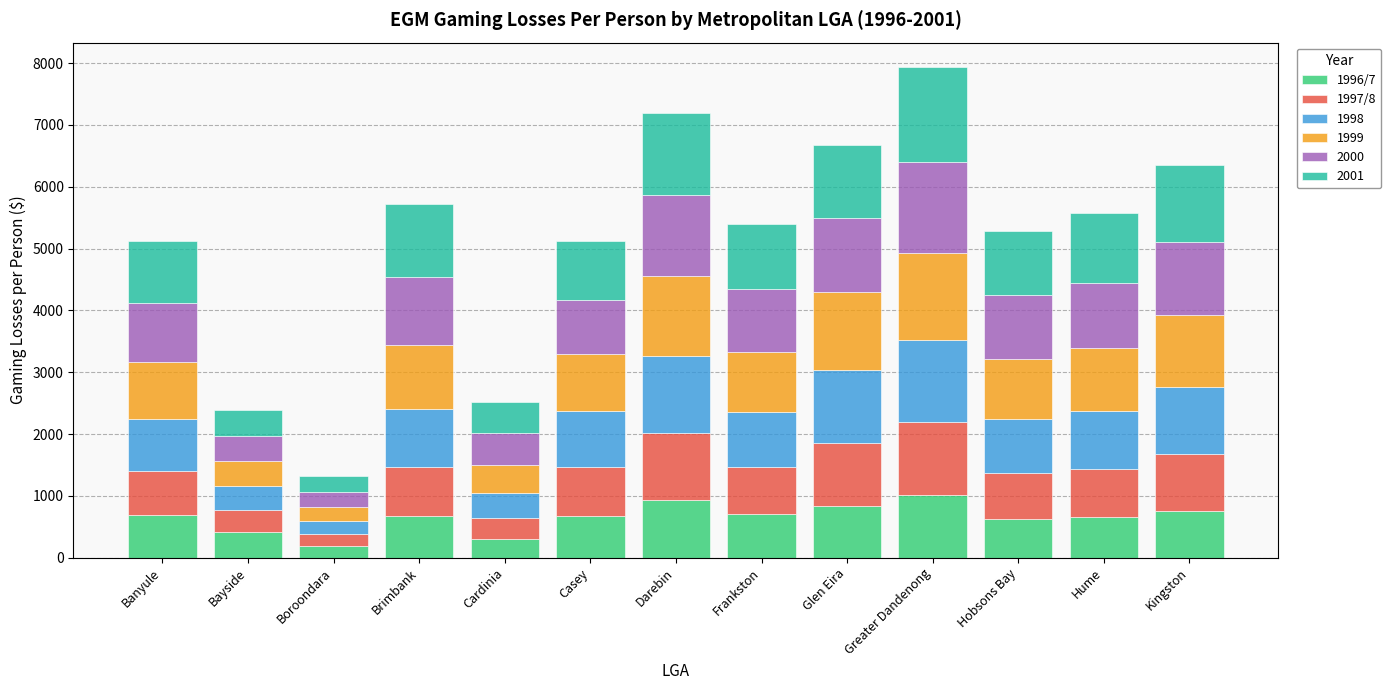

What are all the series names shown in the legend?

1996/7, 1997/8, 1998, 1999, 2000, 2001